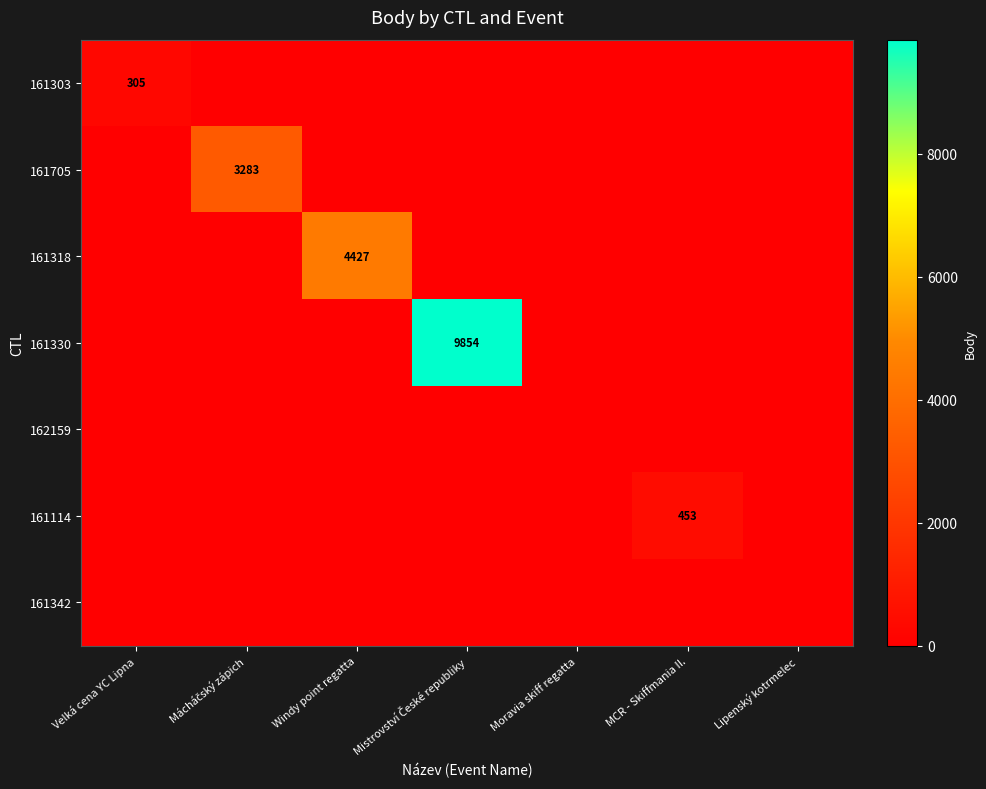

Which has a higher value, Mistrovství České republiky or Lipenský kotrmelec?

Mistrovství České republiky